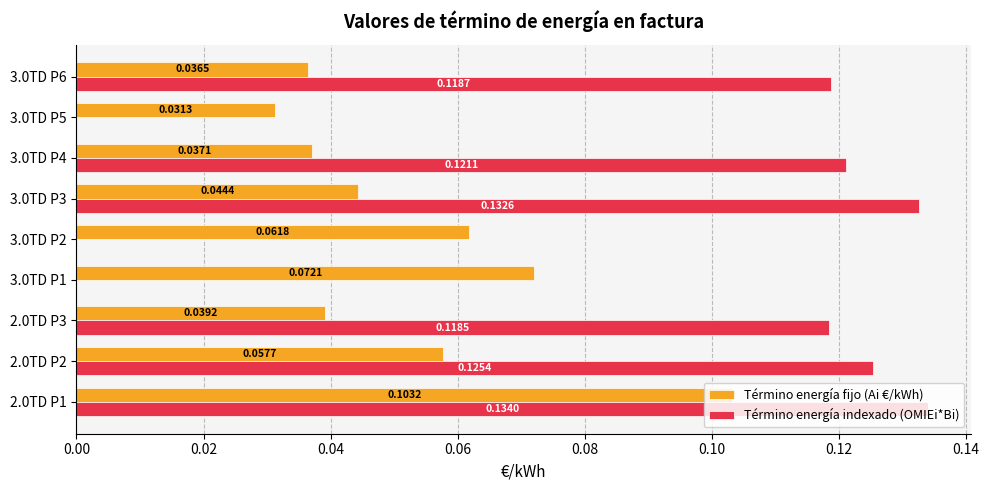

What is the sum of all Término energía indexado (OMIEi*Bi) values?

0.8